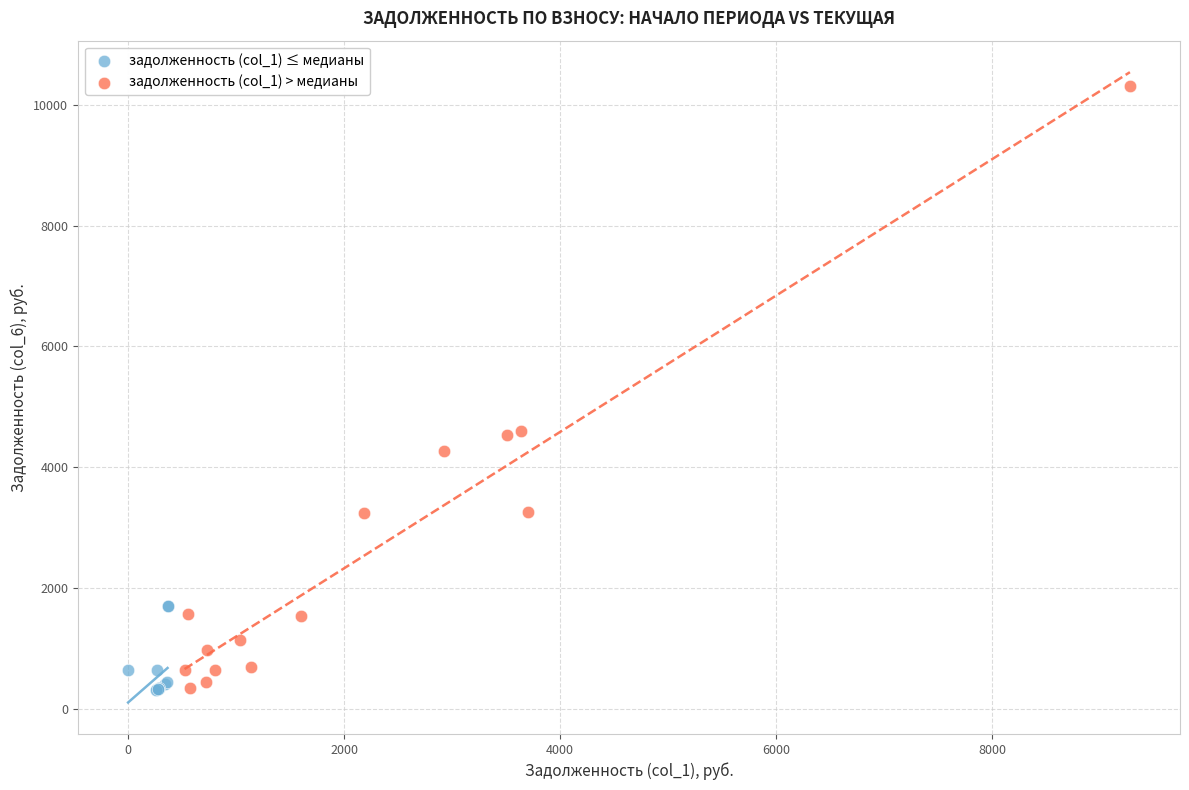

Which series reaches the maximum Y coordinate?

задолженность (col_1) > медианы